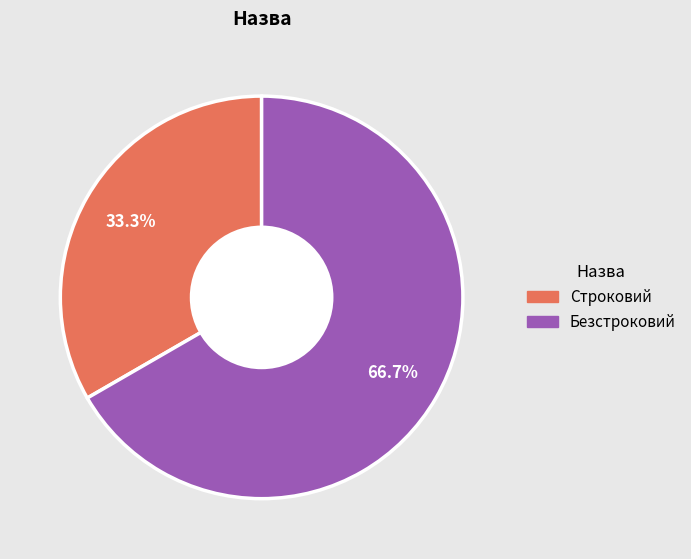

To the nearest percent, what is the combined percentage of Строковий and Безстроковий?

100%